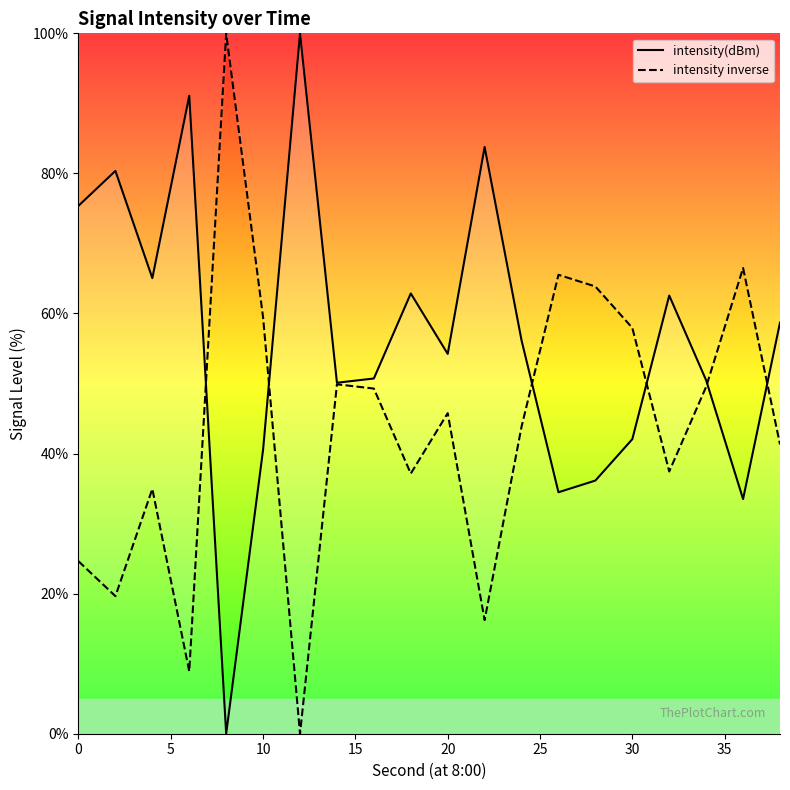

What is the value of the intensity(dBm) point at the 18th from the left?

50.5